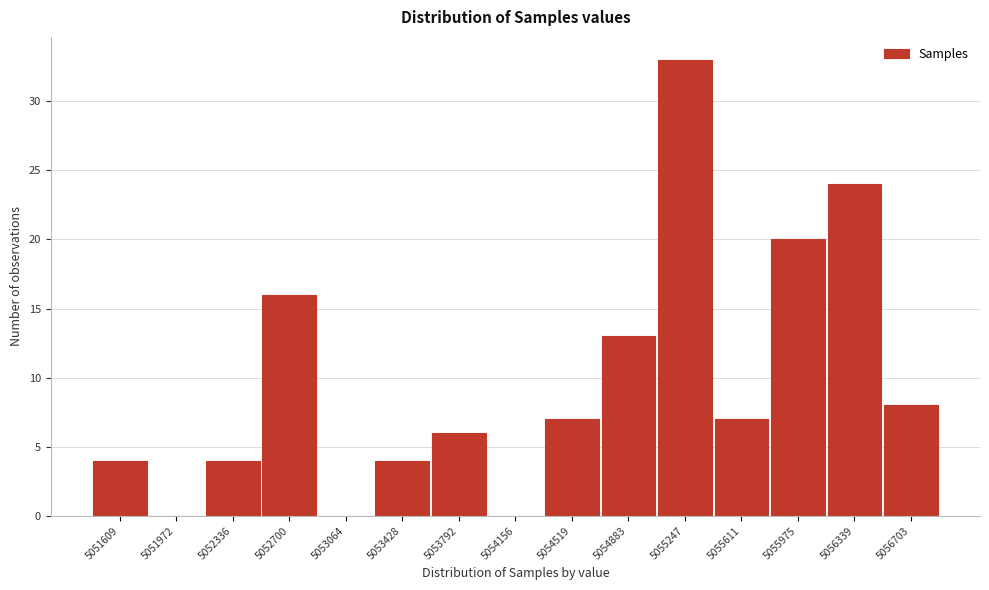

Reading right to left, list all the values displayed in this chart.

5056703=8	5056339=24	5055975=20	5055611=7	5055247=33	5054883=13	5054519=7	5054156=0	5053792=6	5053428=4	5053064=0	5052700=16	5052336=4	5051972=0	5051609=4